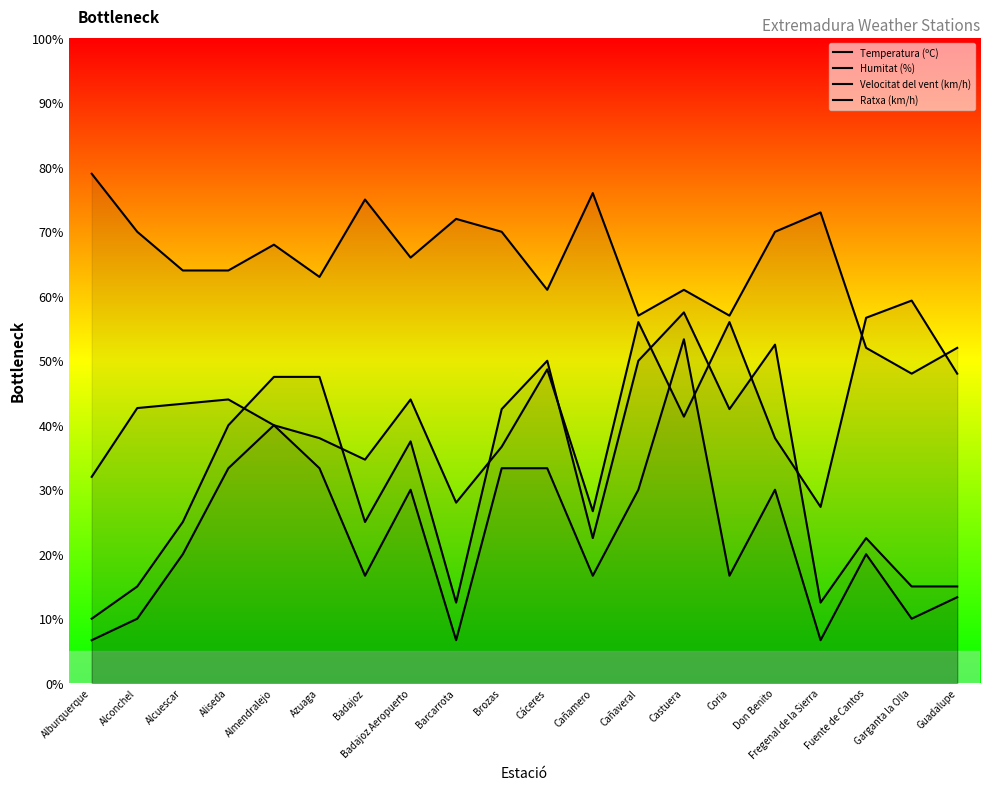

What is the difference between the Velocitat del vent (km/h) values at Cáceres and Badajoz Aeropuerto?

3.3